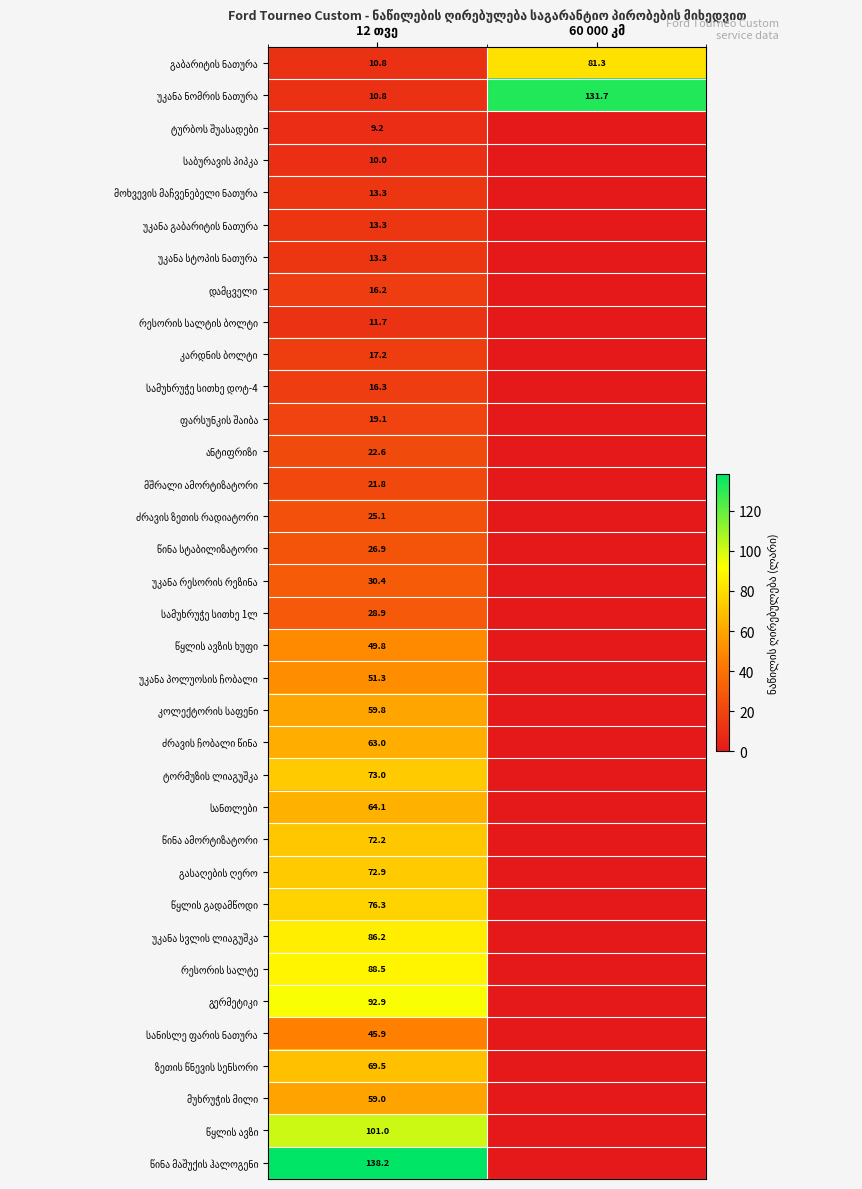

Which series changed the most between 12 თვე and 60 000 კმ?

წინა მაშუქის ჰალოგენი